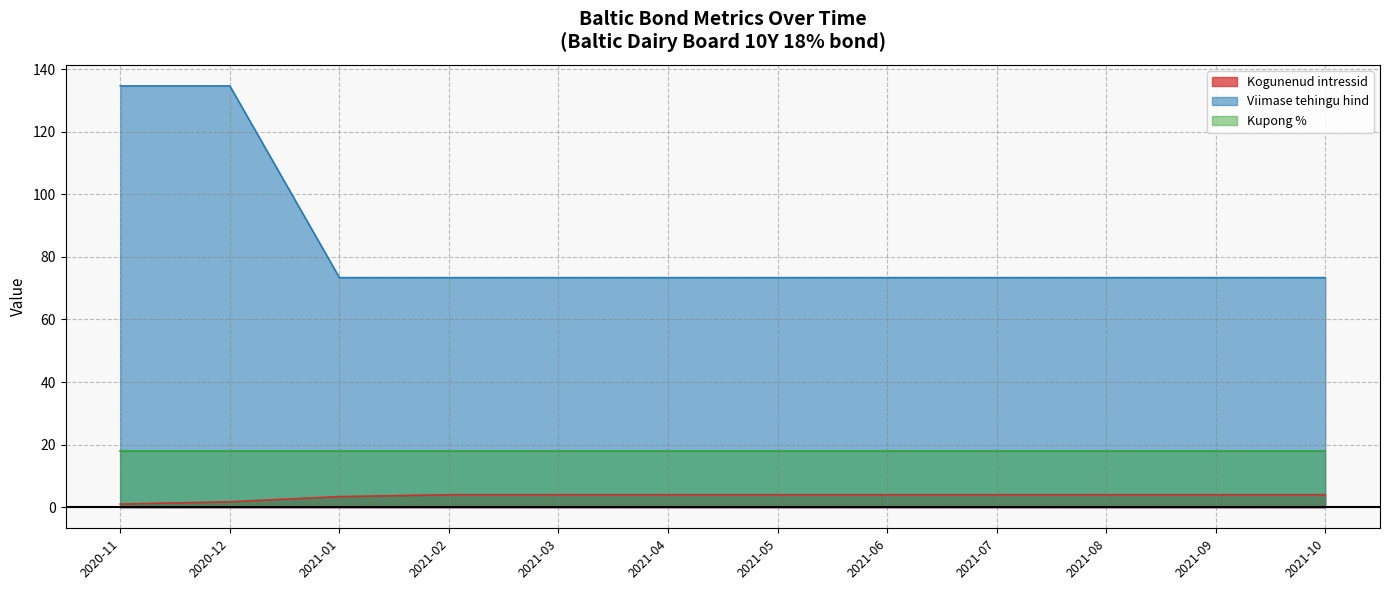

What is the spread (max minus min) of values at 2021-07?

69.4